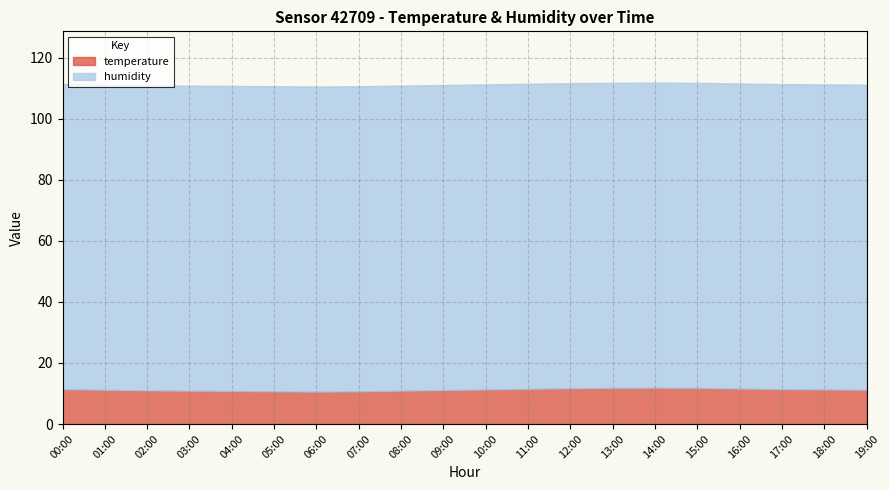

List the series in order of their overall mean, lowest first.

temperature, humidity